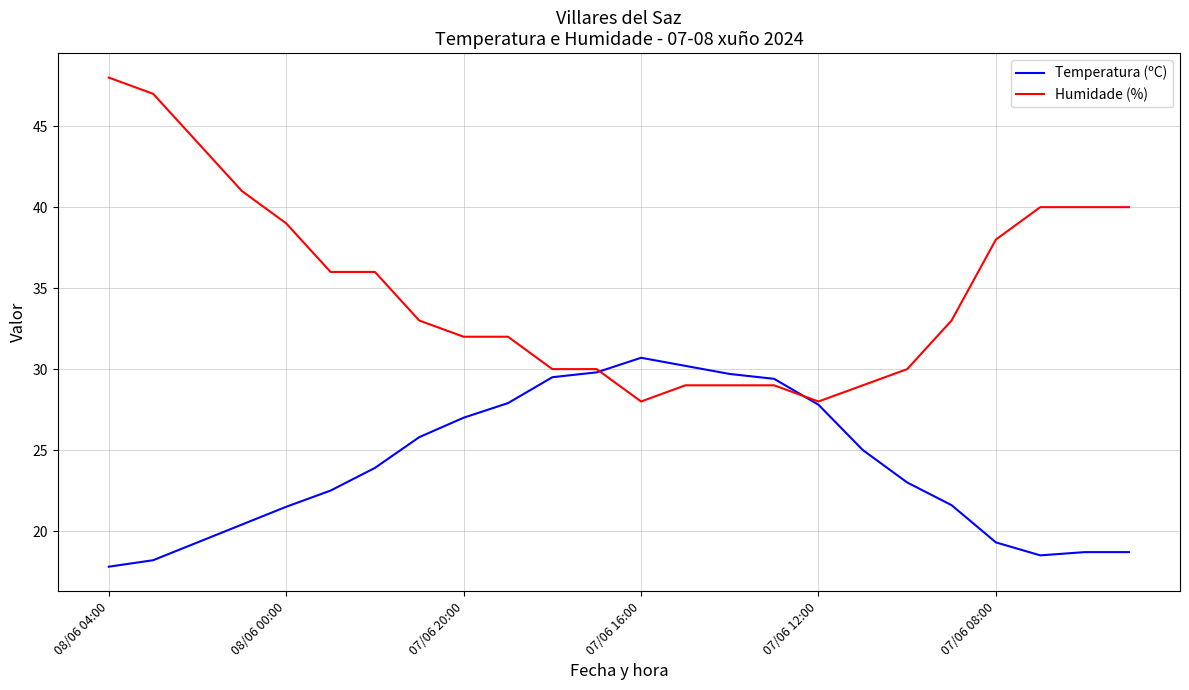

What is the maximum value shown in the chart?

48.0